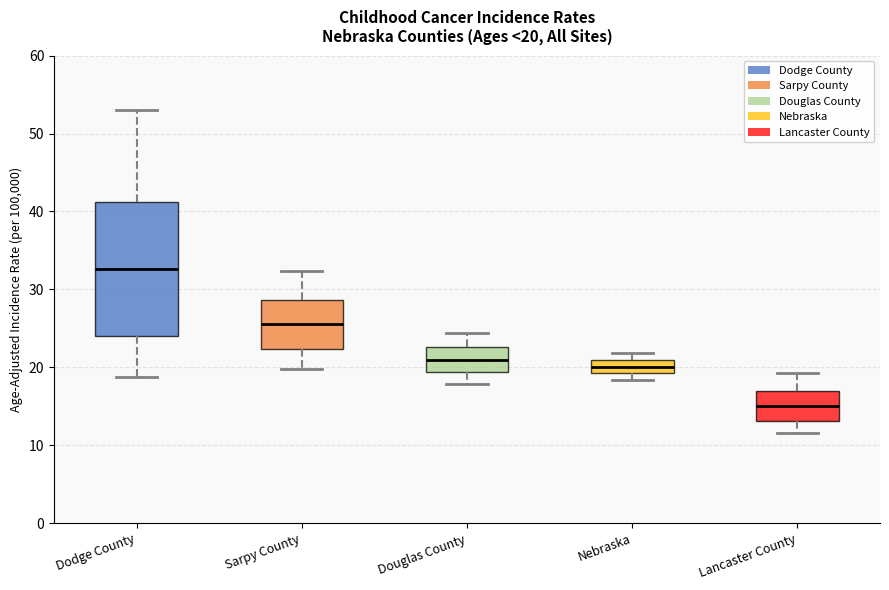

Which box's median line is the lowest?

Lancaster County